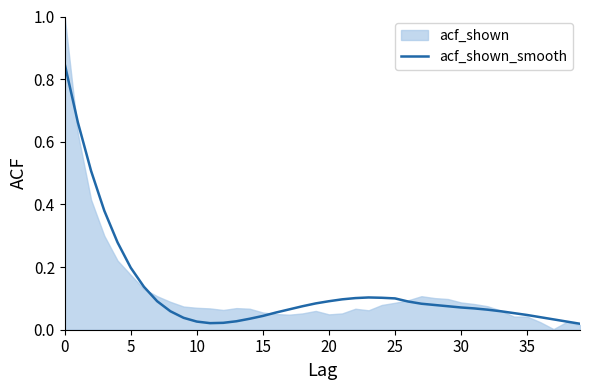

The value at 15 is 0.0. True or false?

True